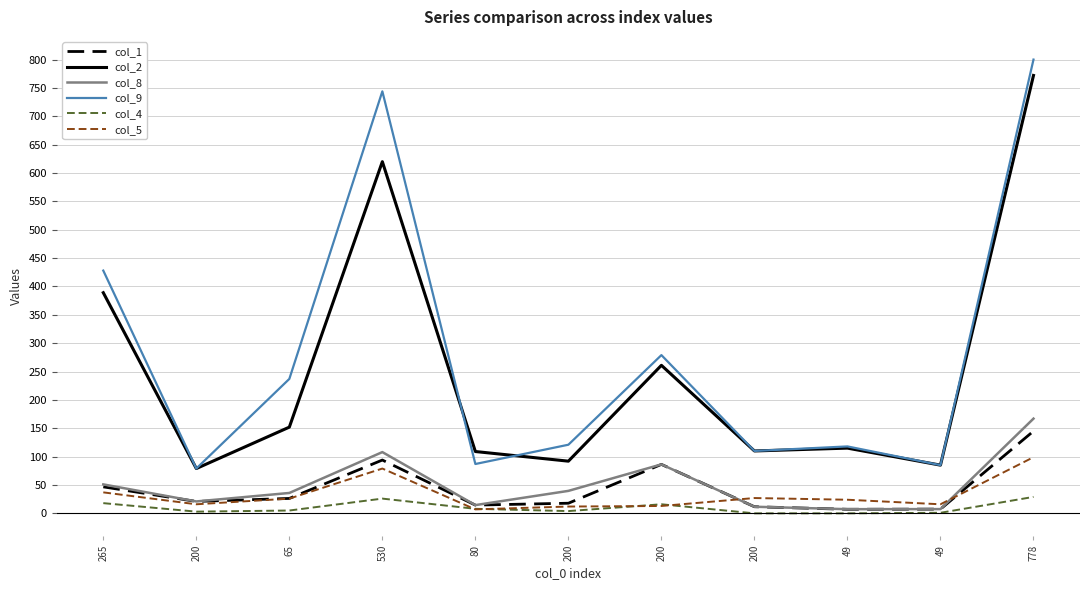

Is this an area chart (filled region under the line)?

No